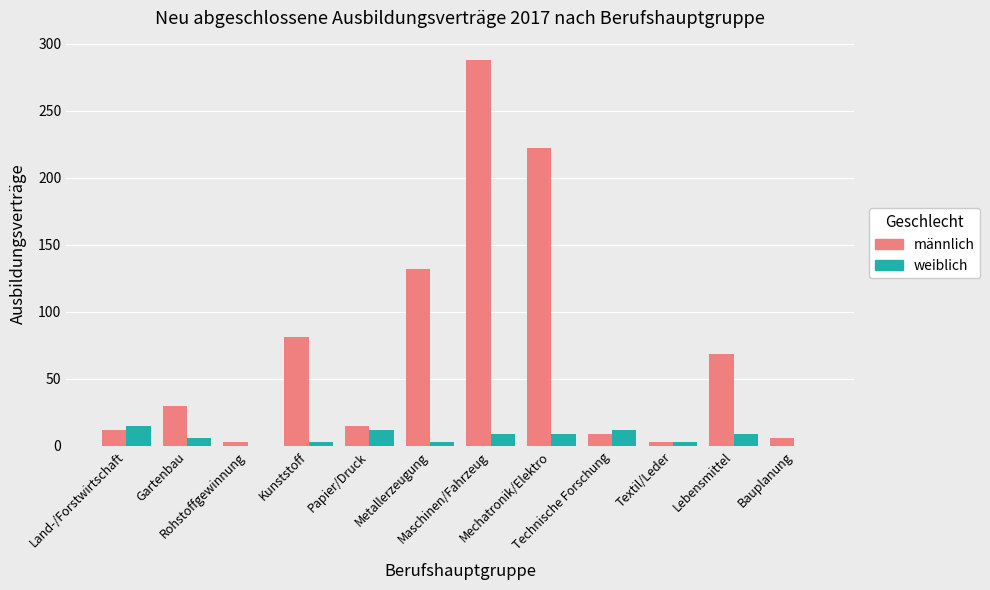

What is the greatest value displayed?

288